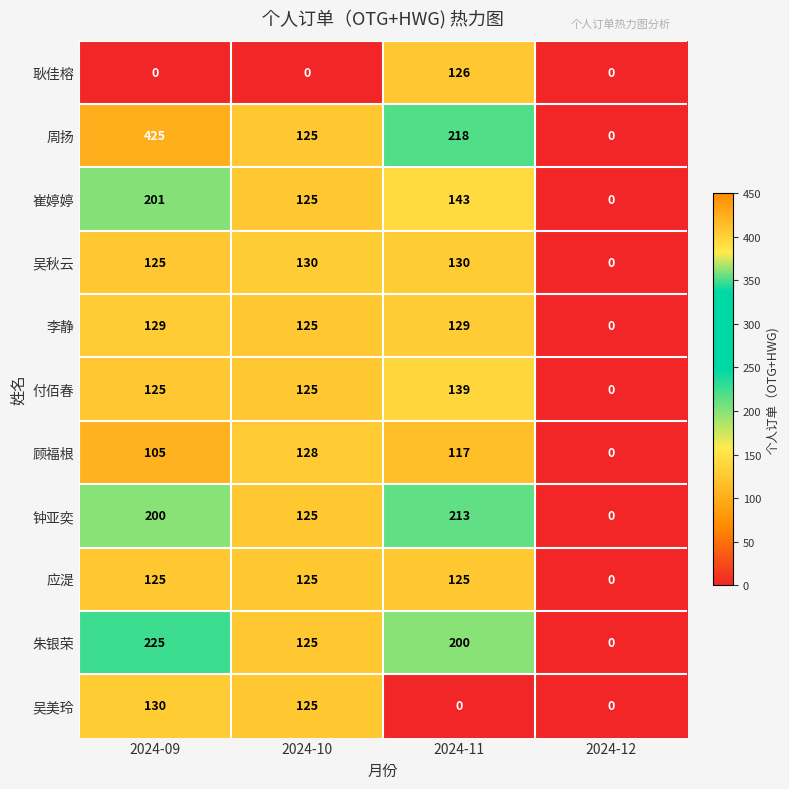

Rank the series at 2024-11 from lowest to highest value.

吴美玲, 顾福根, 应湜, 耿佳榕, 李静, 吴秋云, 付佰春, 崔婷婷, 朱银荣, 钟亚奕, 周扬